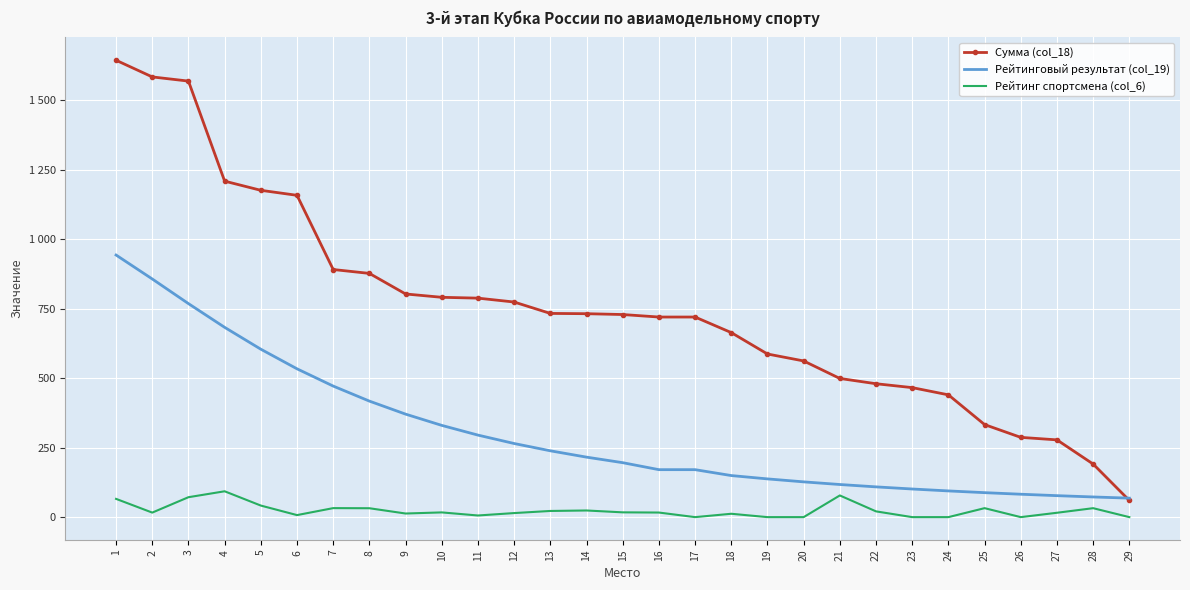

In Рейтинг спортсмена (col_6), how many points are higher than both neighbors (excluding endpoints)?

8